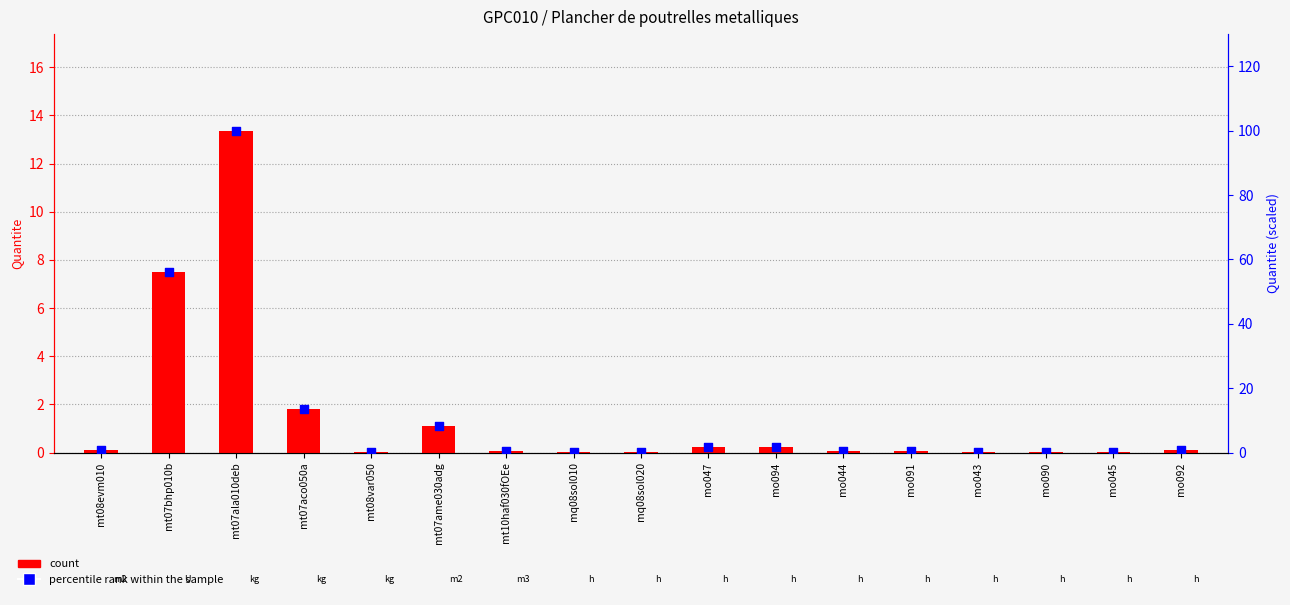

Is the value of count at mt07ala010deb greater than the value of percentile rank within the sample at mt07ame030adg?

Yes